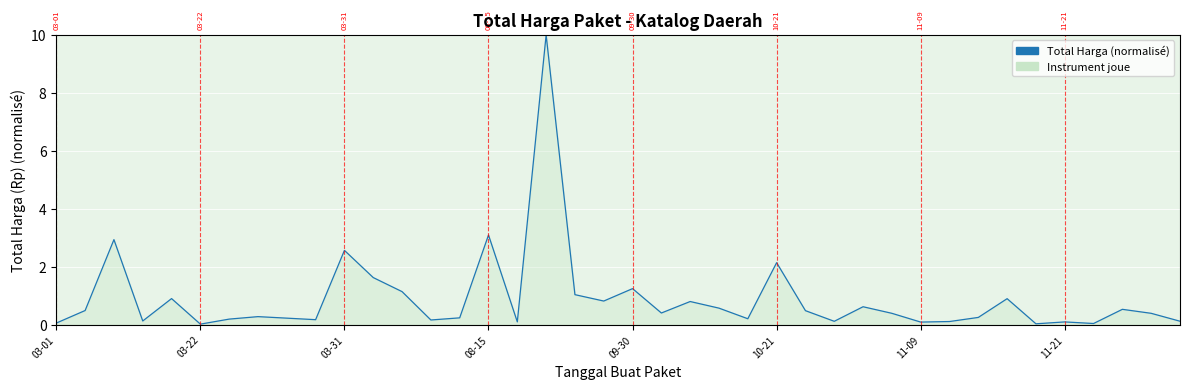

What is the greatest value displayed?

10.0